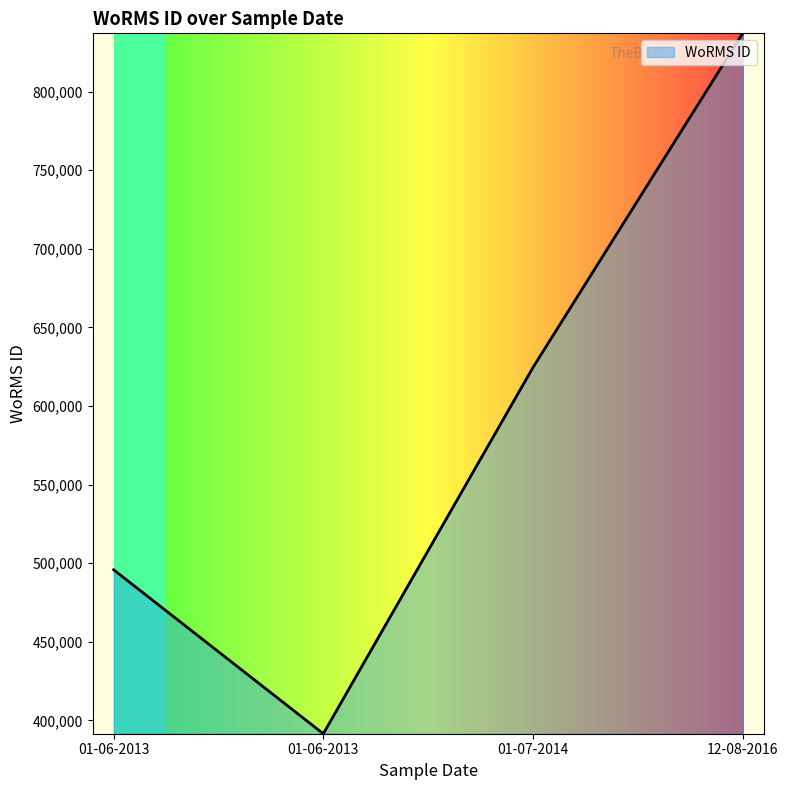

How many categories are shown in the chart?

4